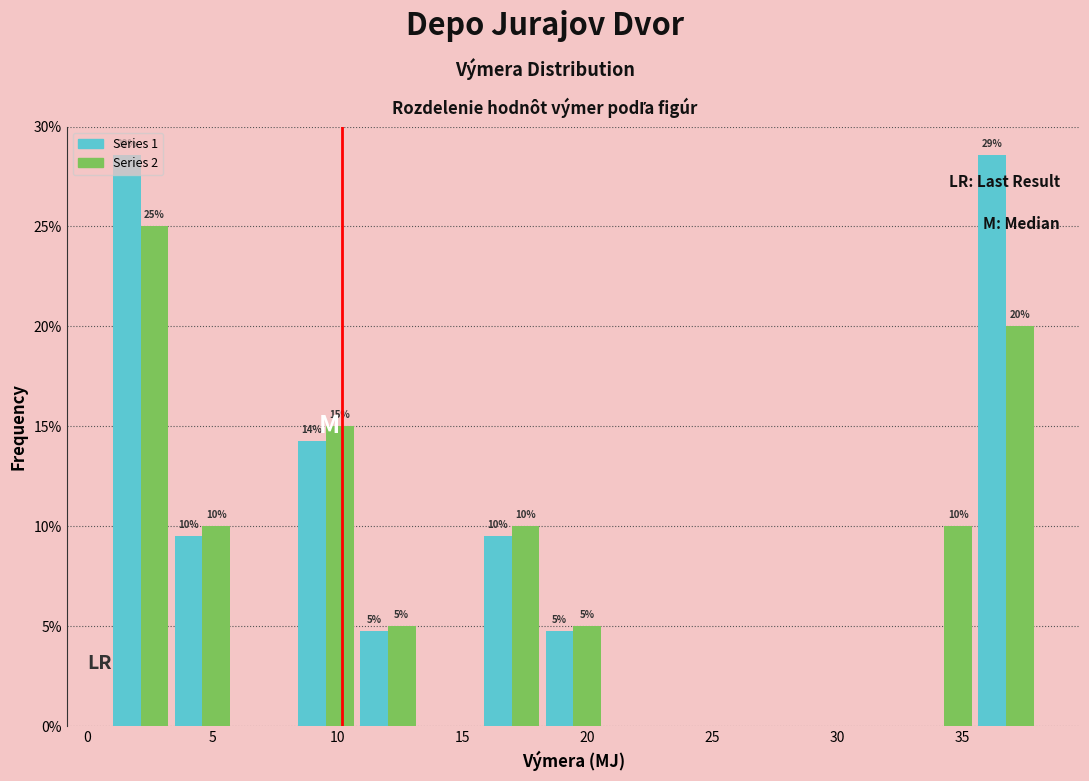

In the Series 2 series, which range on the x-axis has the tallest bar?

1.0 to 3.5